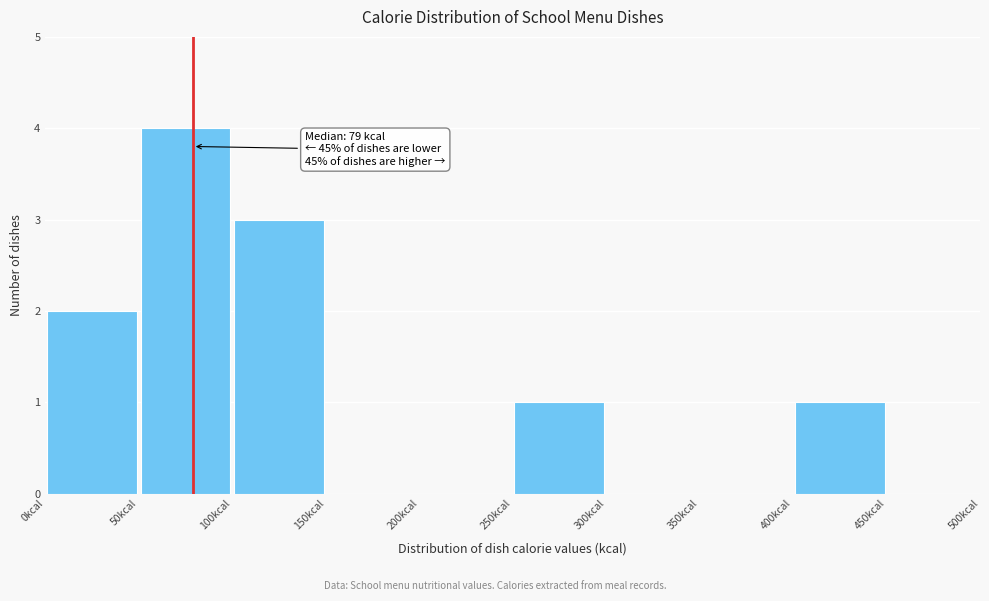

Over which range of the x-axis is the bar tallest?

50 to 100